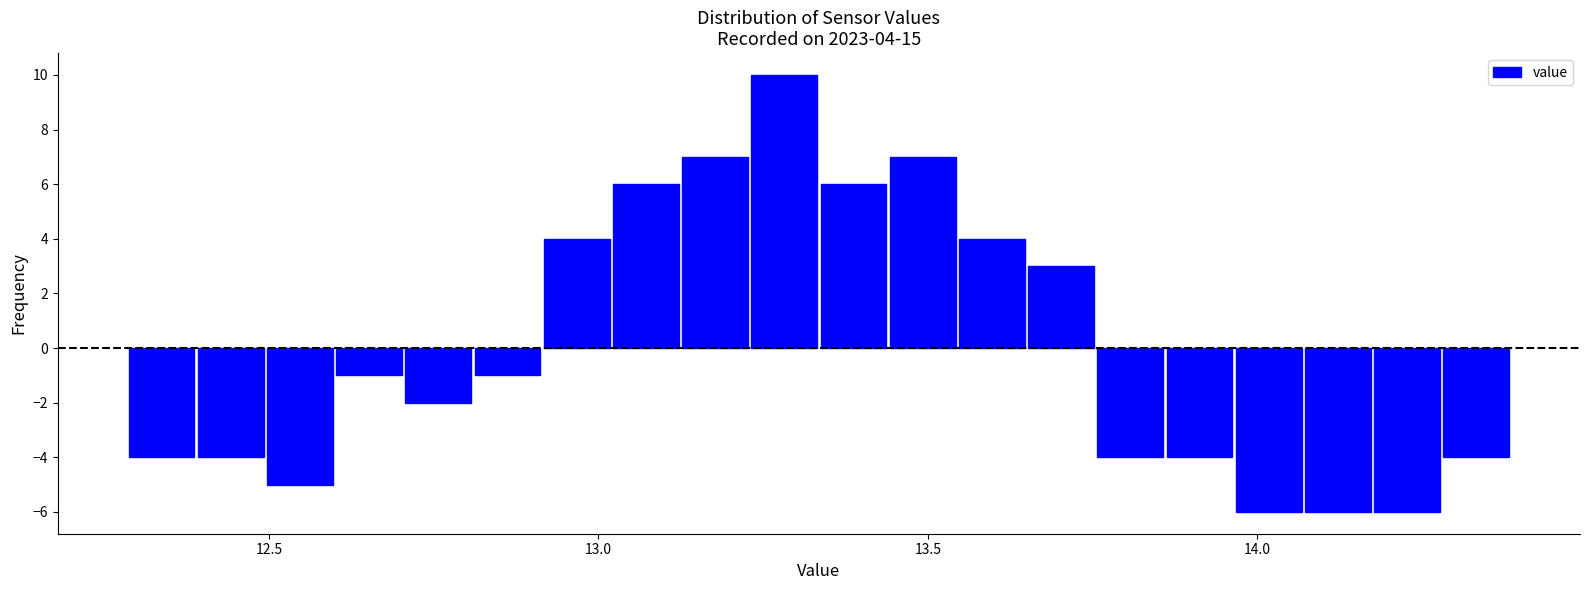

Read against the x-axis, roughly where is the centre of the tallest bar?

13.30